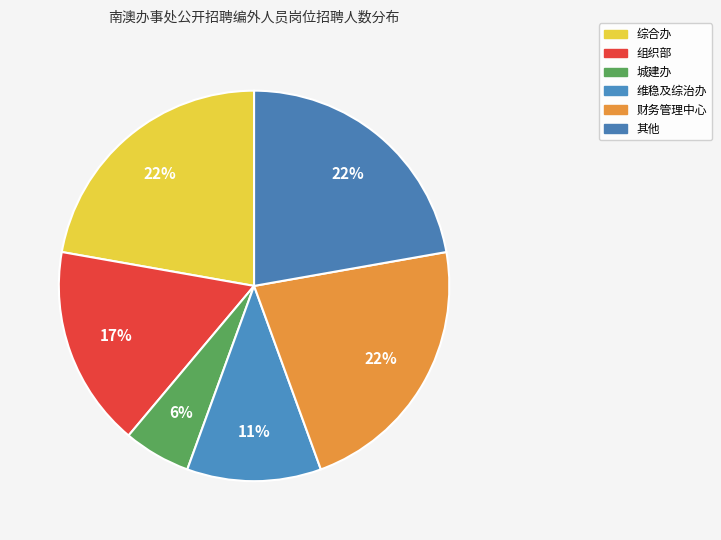

Combined, do 城建办 and 财务管理中心 account for over 50%?

No